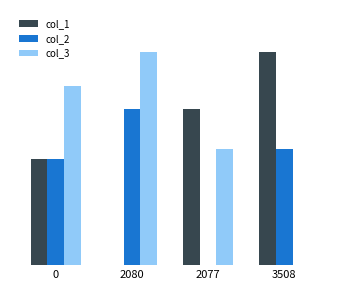

Reading right to left, transcribe all the data shown in this chart.

col_1: 3508=4178	2077=3064	2080=0	0=2080
col_2: 3508=2267	2077=0	2080=3064	0=2077
col_3: 3508=0	2077=2267	2080=4178	0=3508